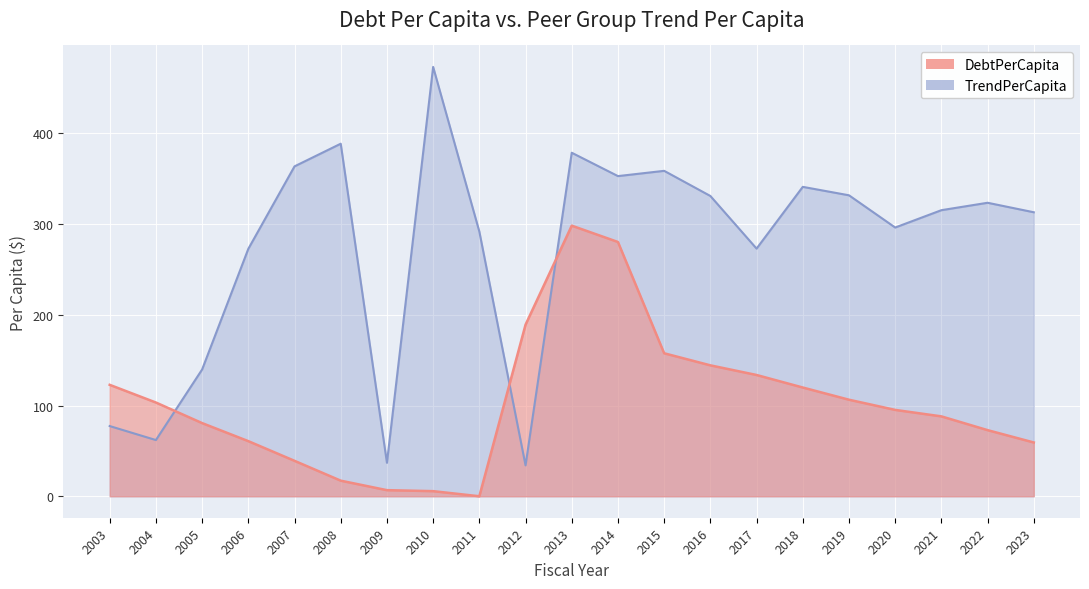

What is the value of the TrendPerCapita point at the 20th from the left?

323.6